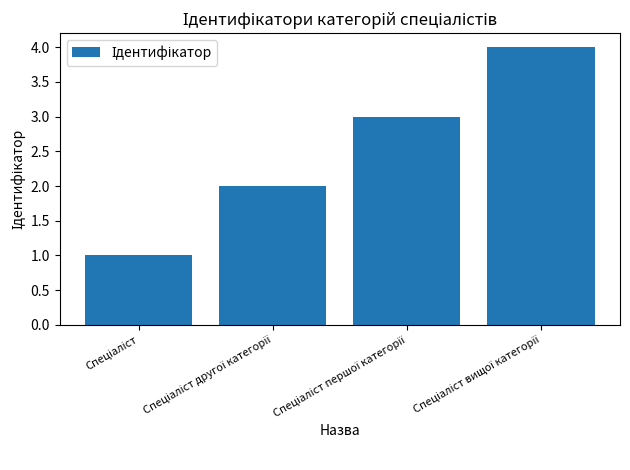

What is the greatest value displayed?

4